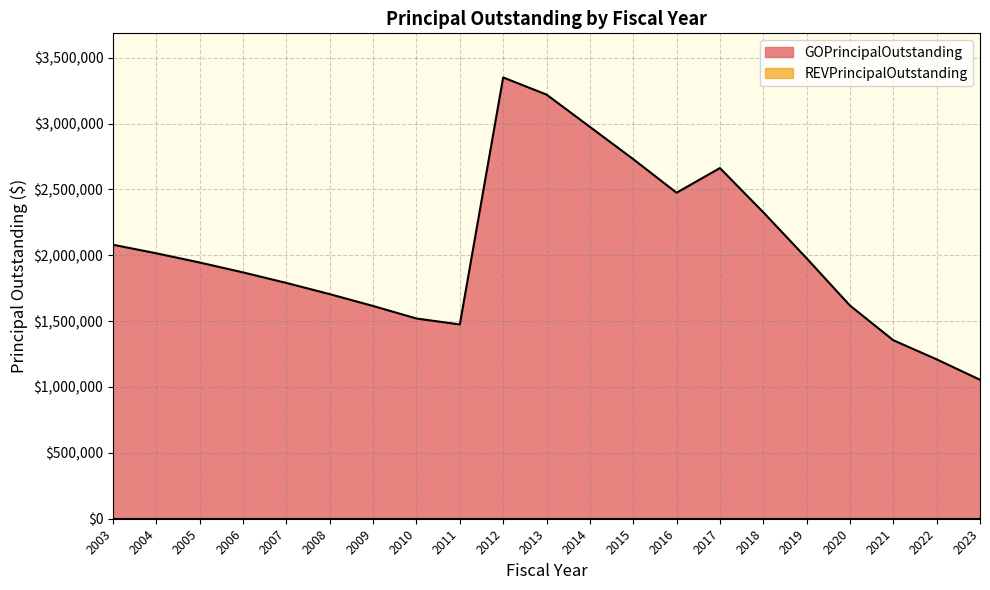

Reading left to right, transcribe all the data shown in this chart.

2003=2080000.0	2004=2015000.0	2005=1945000.0	2006=1870000.0	2007=1790000.0	2008=1705000.0	2009=1615000.0	2010=1520000.0	2011=1475000.0	2012=3350000.0	2013=3220000.0	2014=2975000.0	2015=2730000.0	2016=2475000.0	2017=2662151.0	2018=2326845.2	2019=1977327.1	2020=1618453.8	2021=1355000.0	2022=1210000.0	2023=1055000.0